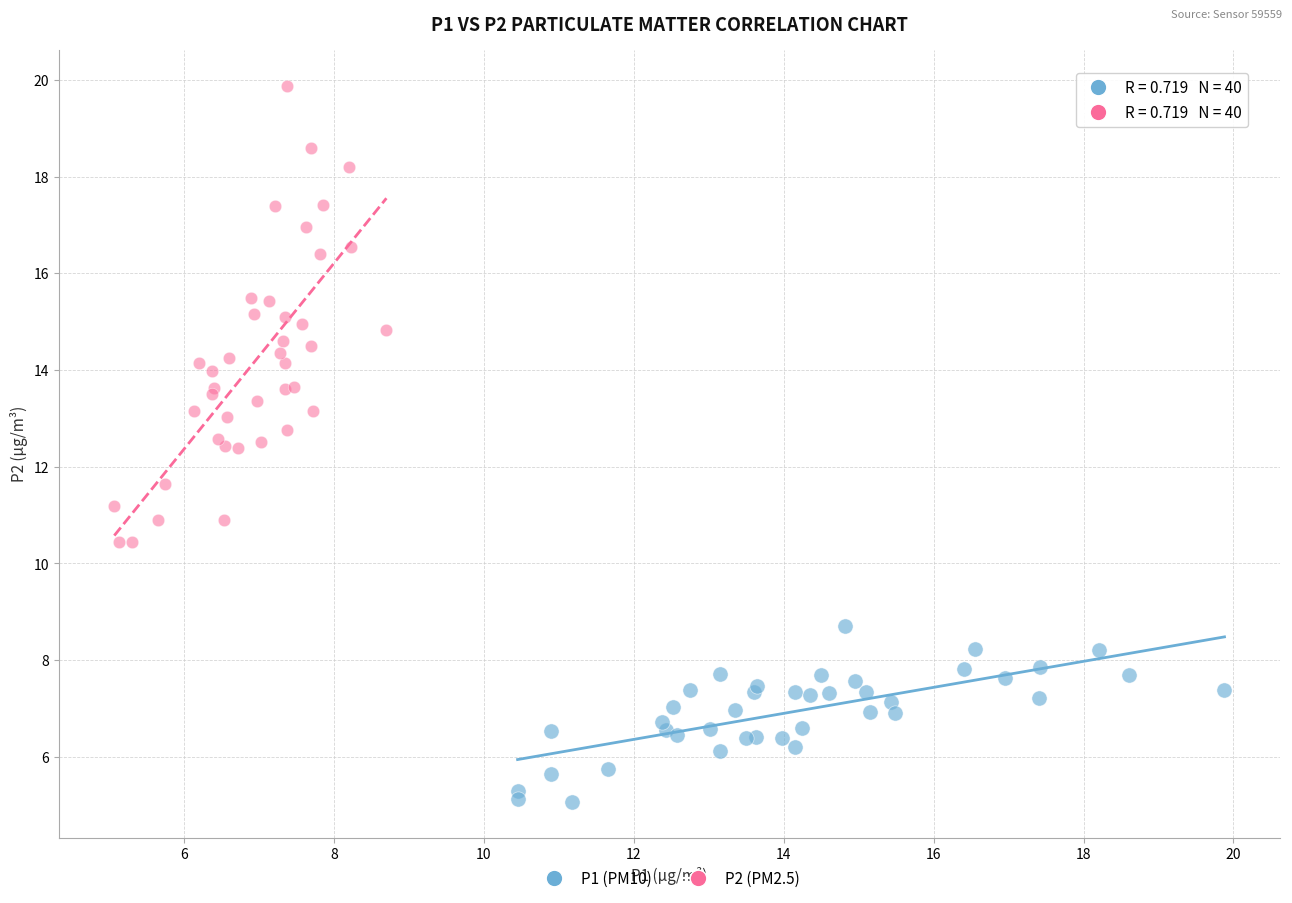

Which series contains the lowest Y value?

P1 (PM10)